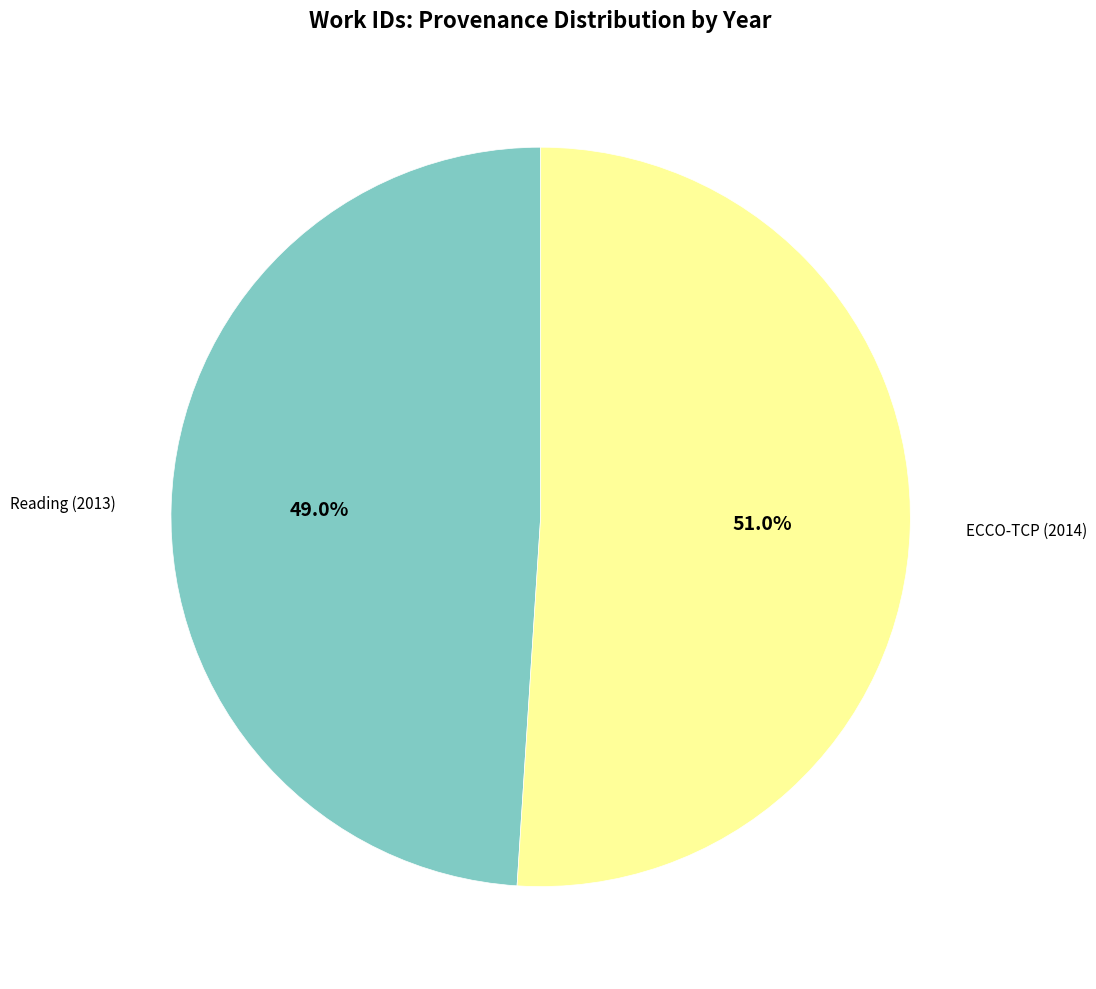

Is there a majority slice in this chart?

Yes